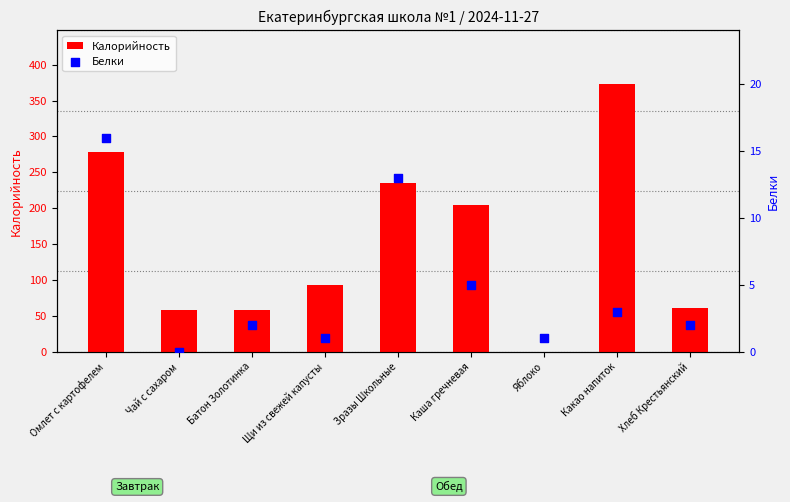

Which series has the largest total across all categories?

Калорийность